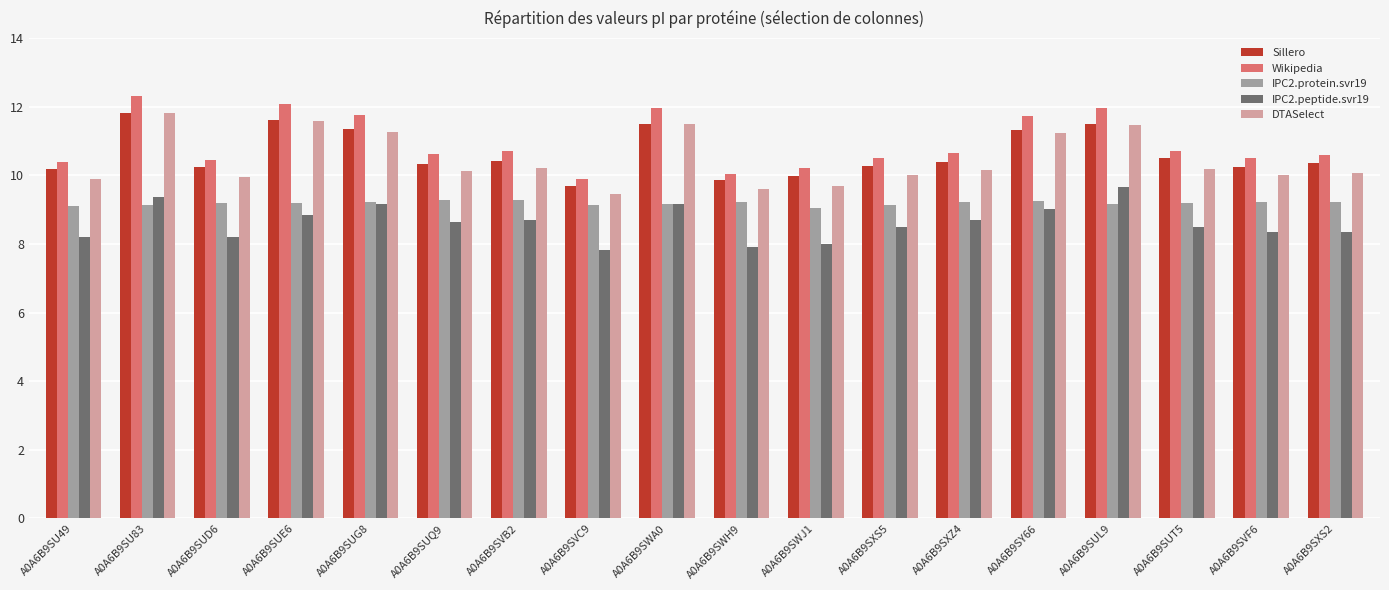

What is the greatest value displayed?

12.3